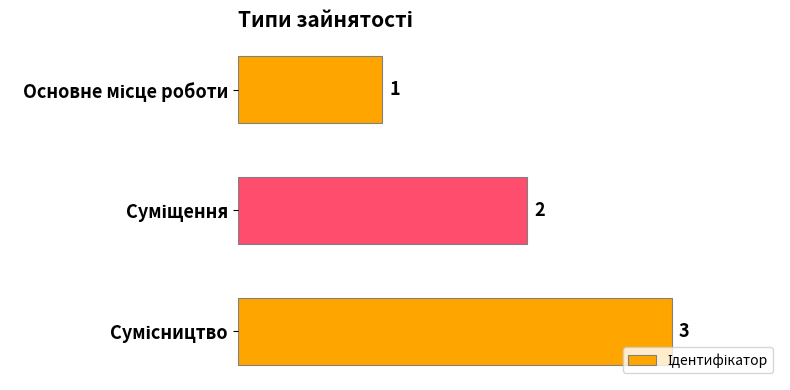

What is the difference between the maximum and second lowest values?

1